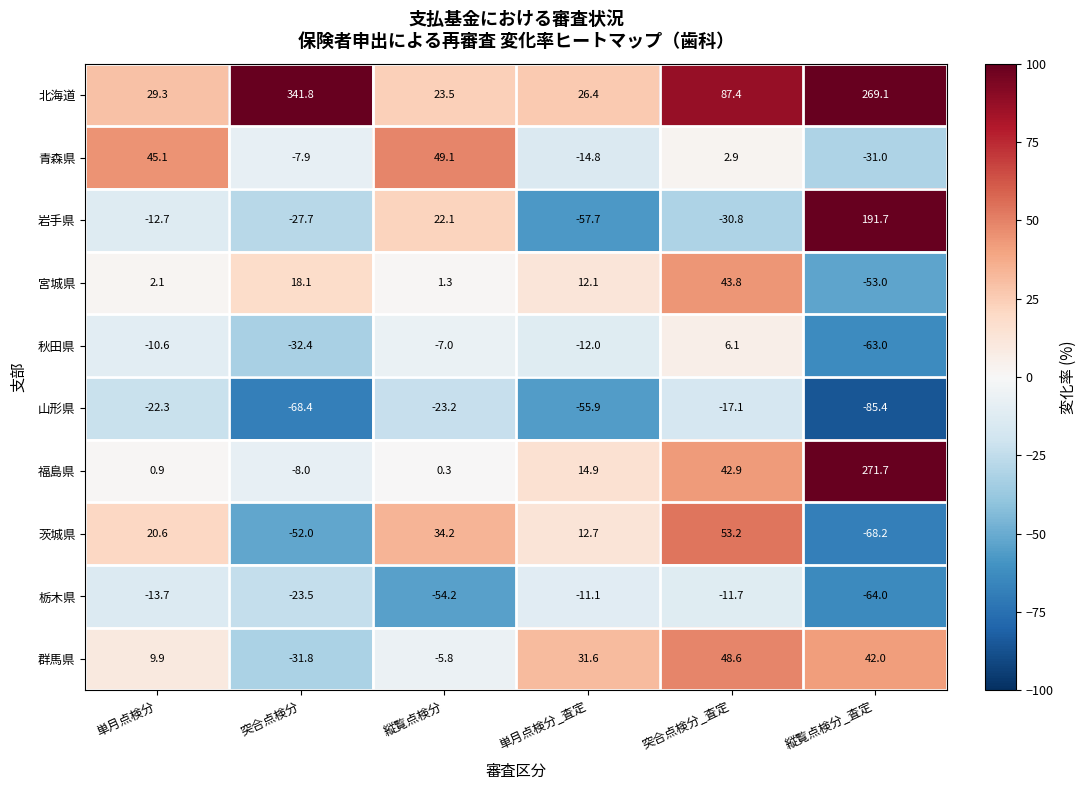

Is the value of 青森県 at 縦覧点検分_査定 greater than the value of 栃木県 at 突合点検分_査定?

No